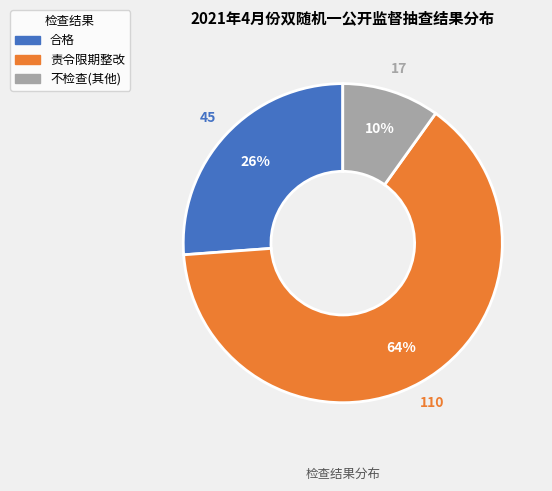

Rank the categories by value from lowest to highest.

不检查(其他), 合格, 责令限期整改